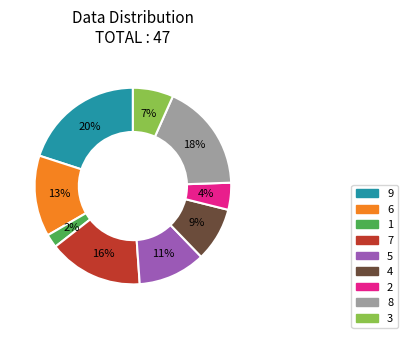

Count the number of slices in the pie.

9